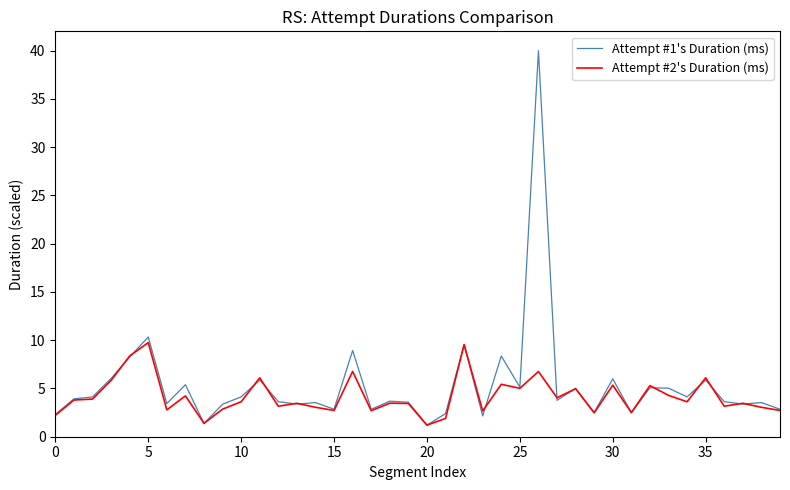

What are all the series names shown in the legend?

Attempt #1's Duration (ms), Attempt #2's Duration (ms)